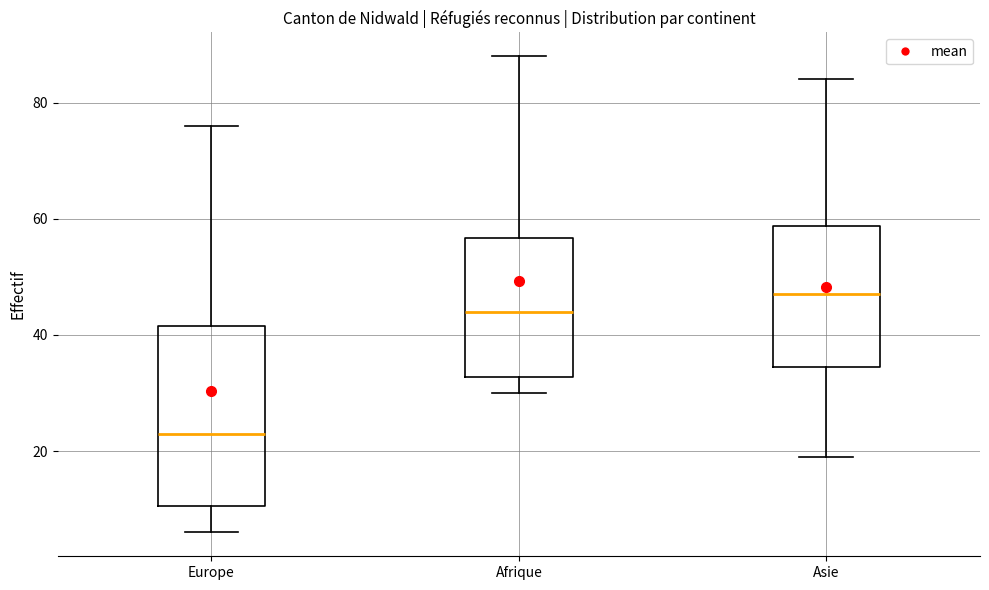

Which box is the tallest, from its lower edge to its upper edge?

Europe